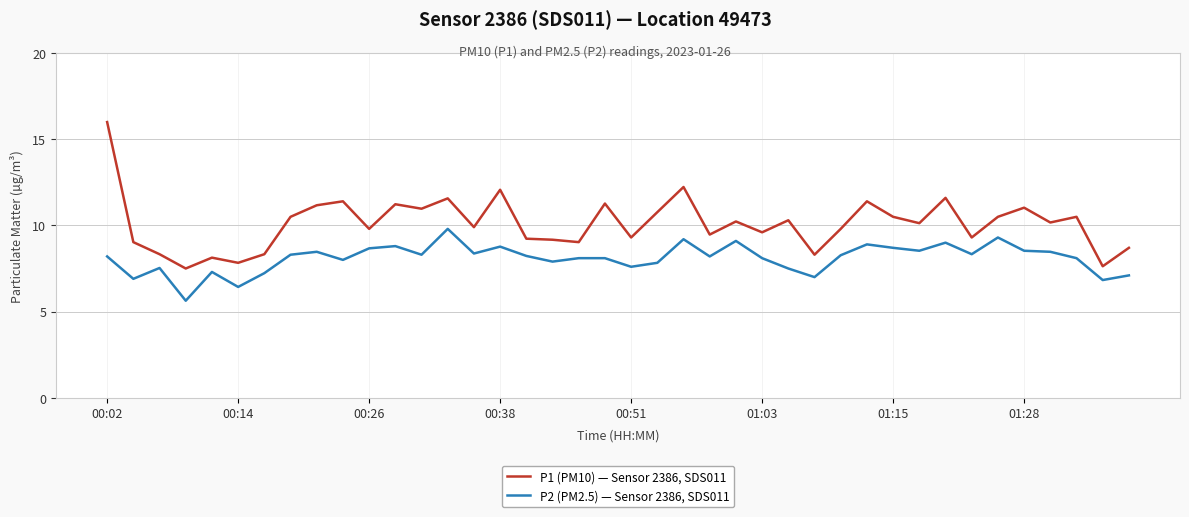

List the series in order of their peak value, highest first.

P1 (PM10) — Sensor 2386, SDS011, P2 (PM2.5) — Sensor 2386, SDS011